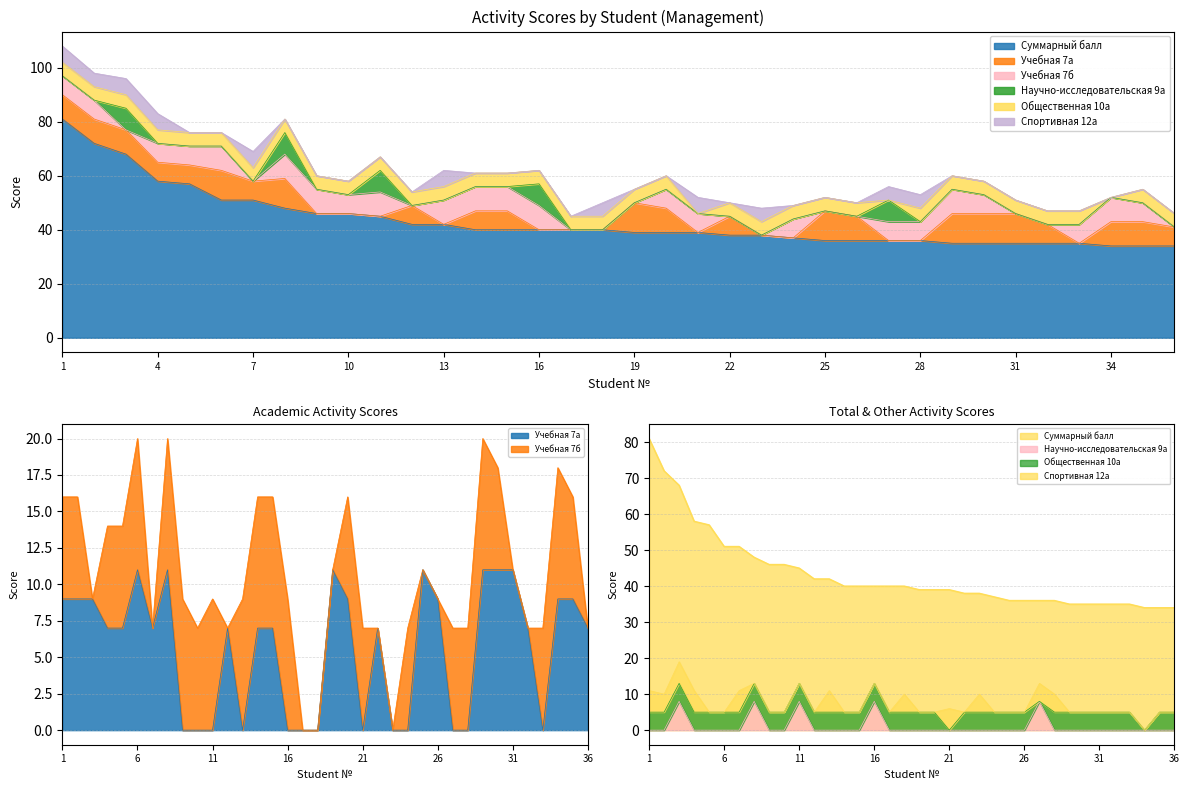

Which category has the highest value in the Научно-исследовательская 9а series?

3